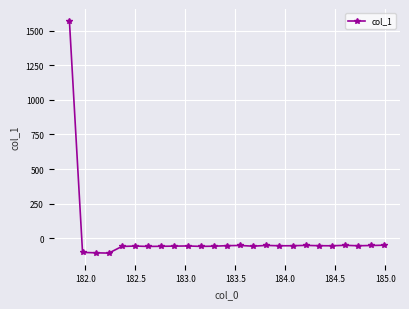

What is the value of the 23rd point from the left?

-54.4